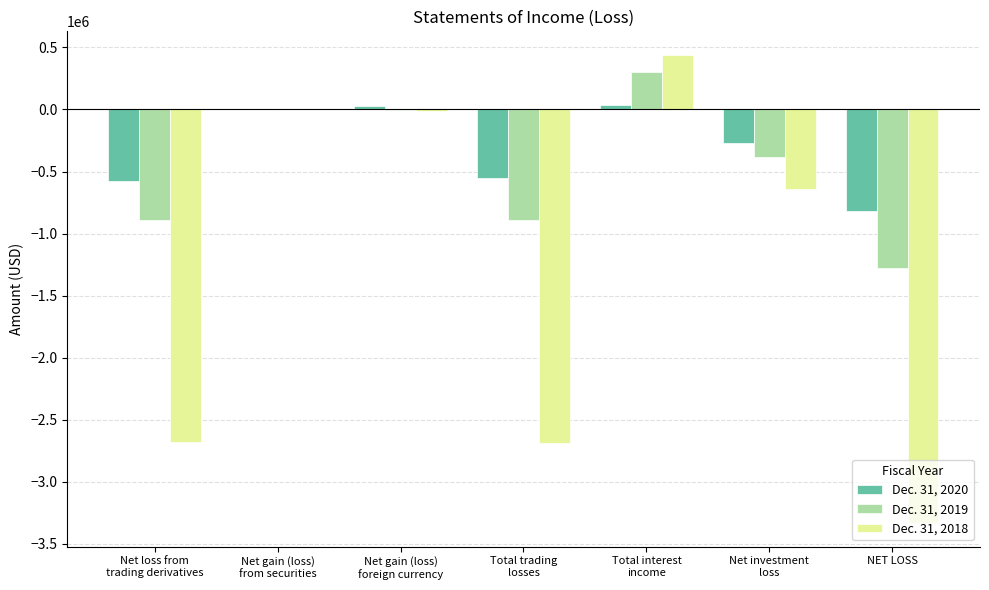

Is the value of Dec. 31, 2019 at Net gain (loss)
from securities greater than the value of Dec. 31, 2018 at Net loss from
trading derivatives?

Yes